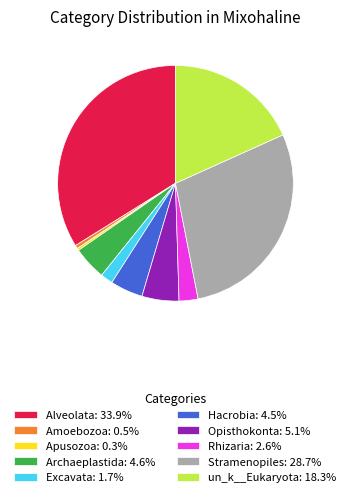

Is the sum of Hacrobia and Opisthokonta greater than half?

No